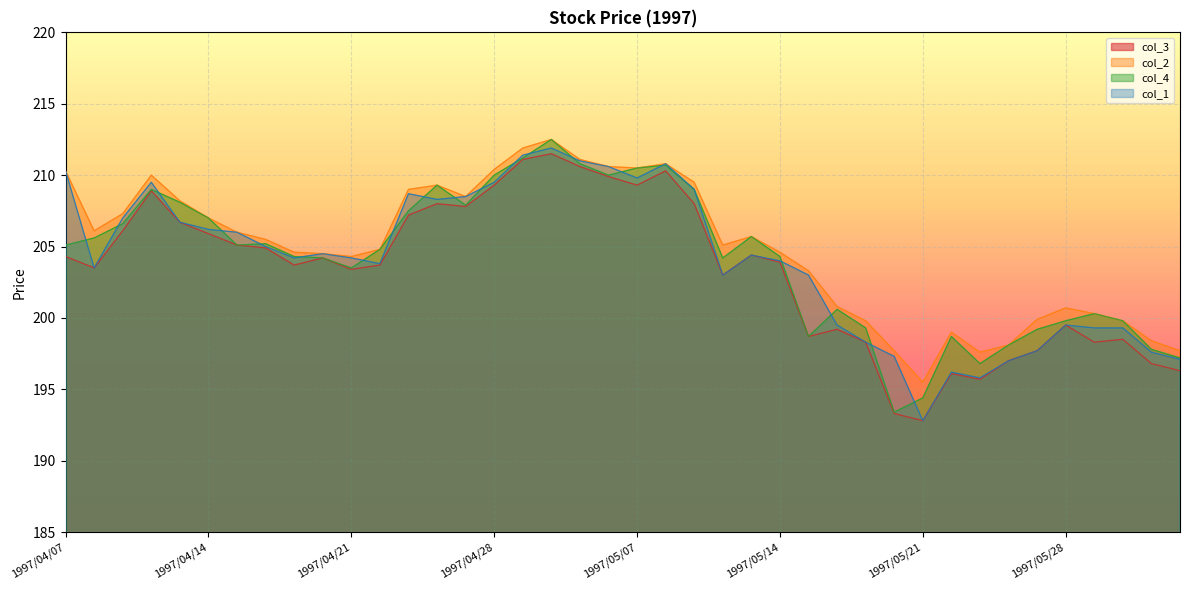

What is the value of the col_1 point at the 10th from the left?

204.5